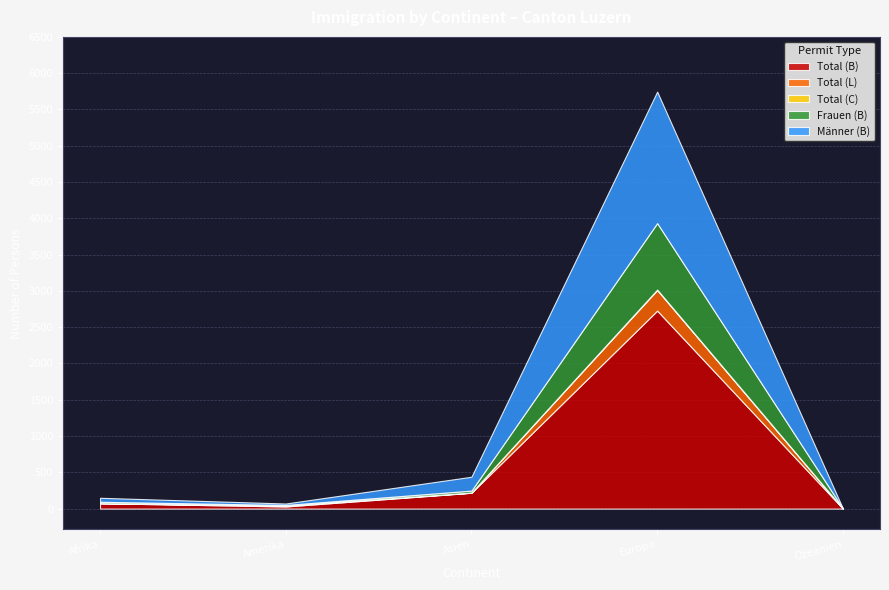

What is the difference between the maximum and minimum values in the Total (B) series?

2727